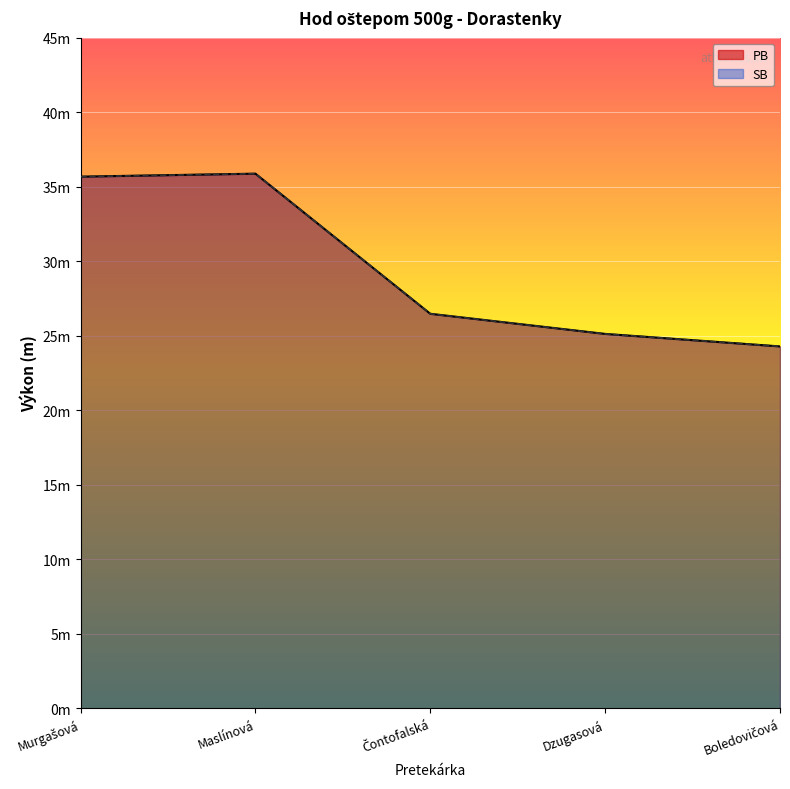

True or false: SB has a value of 25.1 at Dzugasová.

True